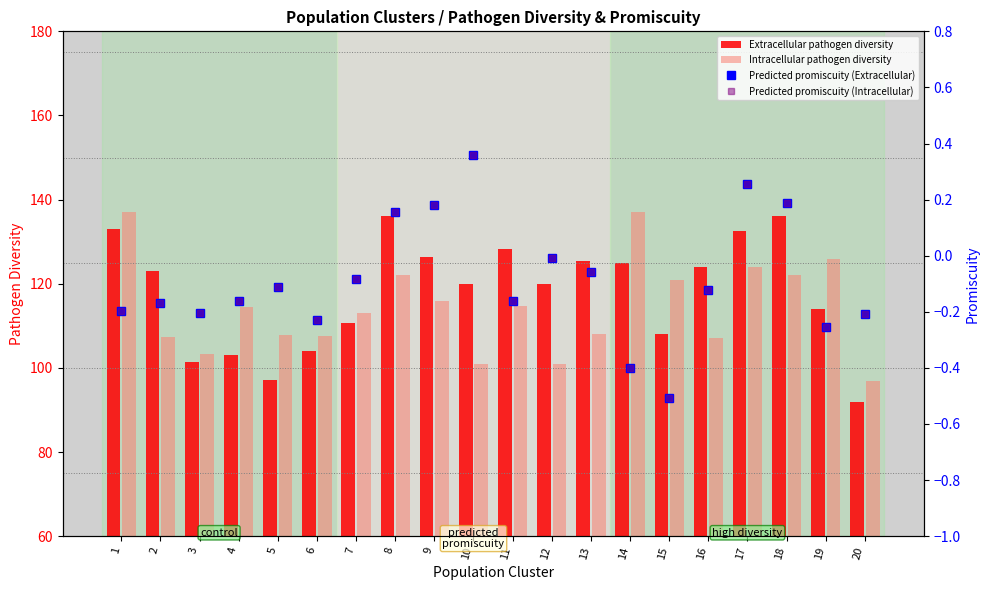

True or false: Extracellular pathogen diversity has a value of 60.8 at 10.

False